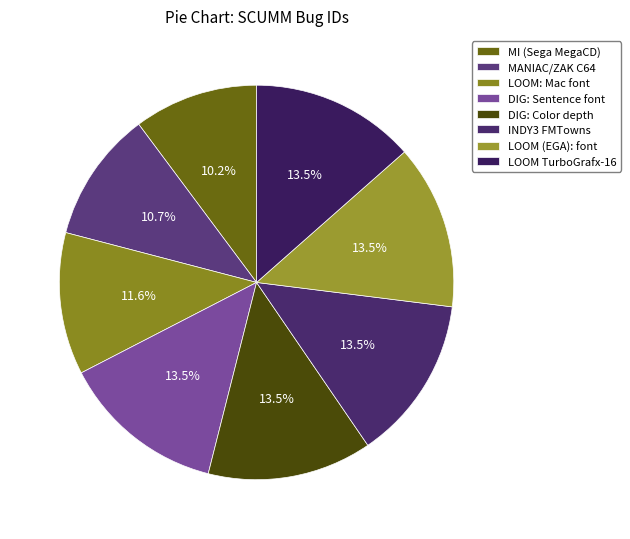

What is the total percentage of LOOM: Mac font and MI (Sega MegaCD)?

21.8%